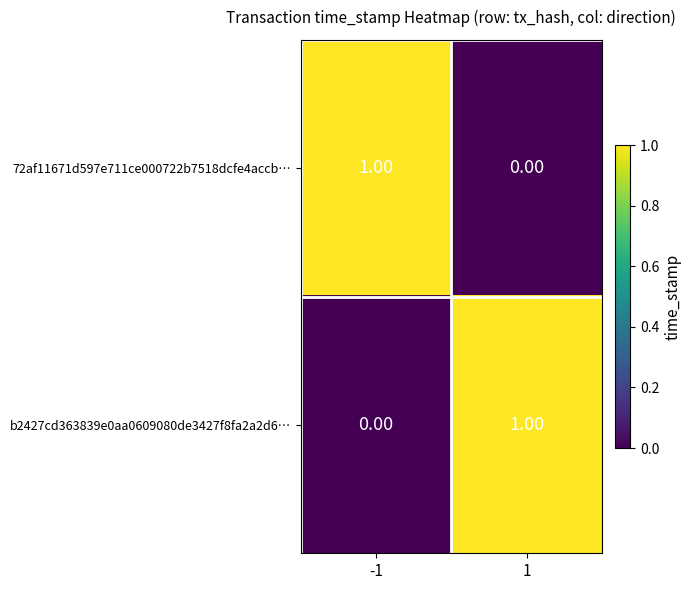

At -1, list the series in order from smallest to largest.

b2427cd363839e0aa0609080de3427f8fa2a2d6…, 72af11671d597e711ce000722b7518dcfe4accb…